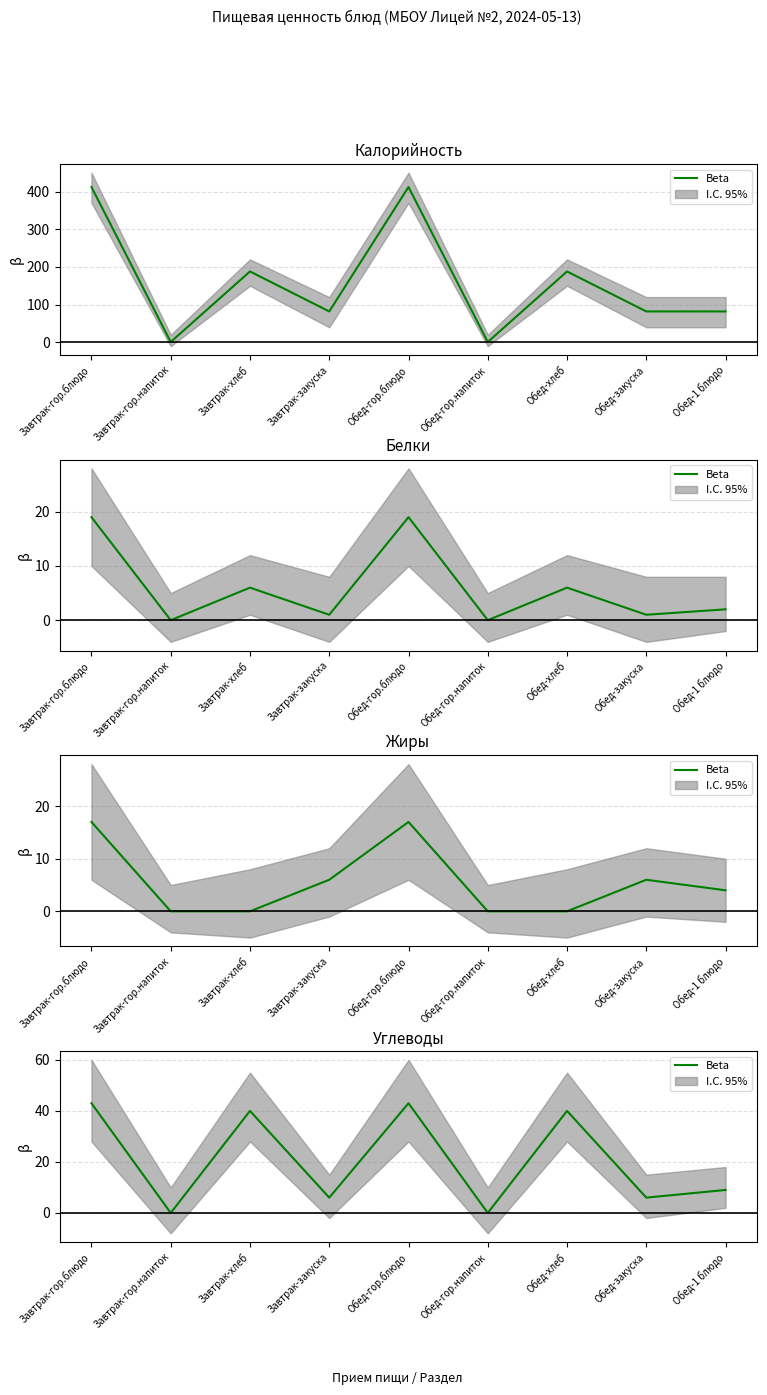

The value at Завтрак-гор.блюдо is 67. True or false?

False